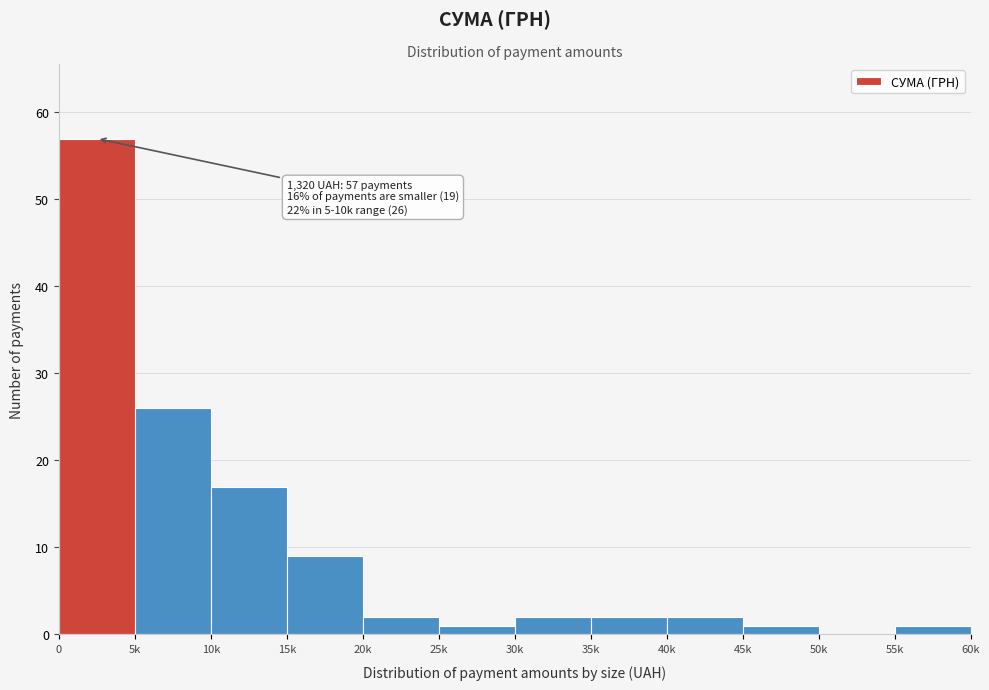

Reading left to right, transcribe all the data shown in this chart.

0=57	5k=26	10k=17	15k=9	20k=2	25k=1	30k=2	35k=2	40k=2	45k=1	50k=0	55k=1